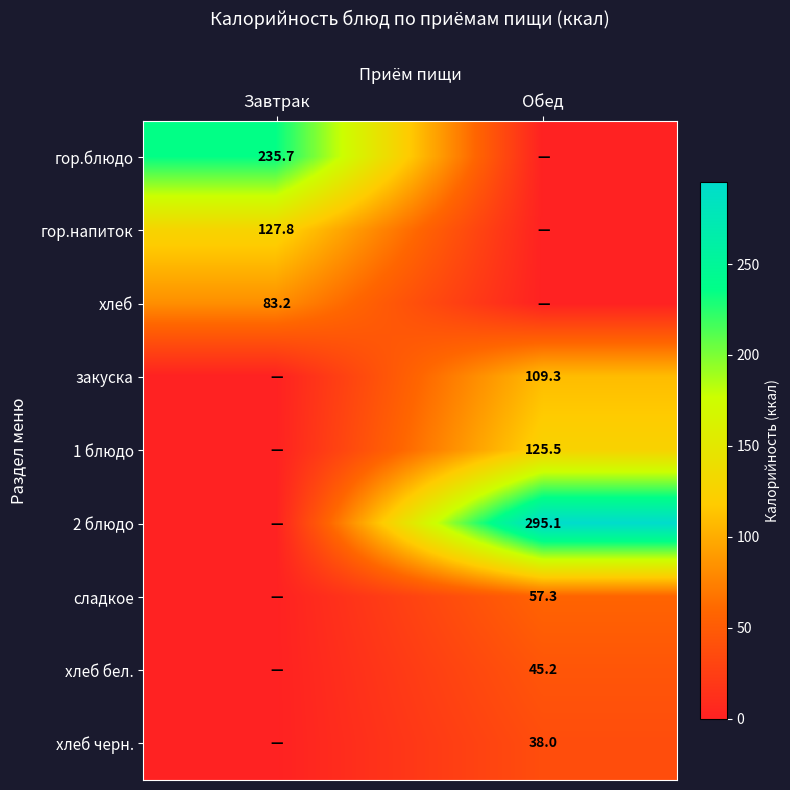

Is the value of хлеб бел. at Обед greater than the value of гор.блюдо at Завтрак?

No